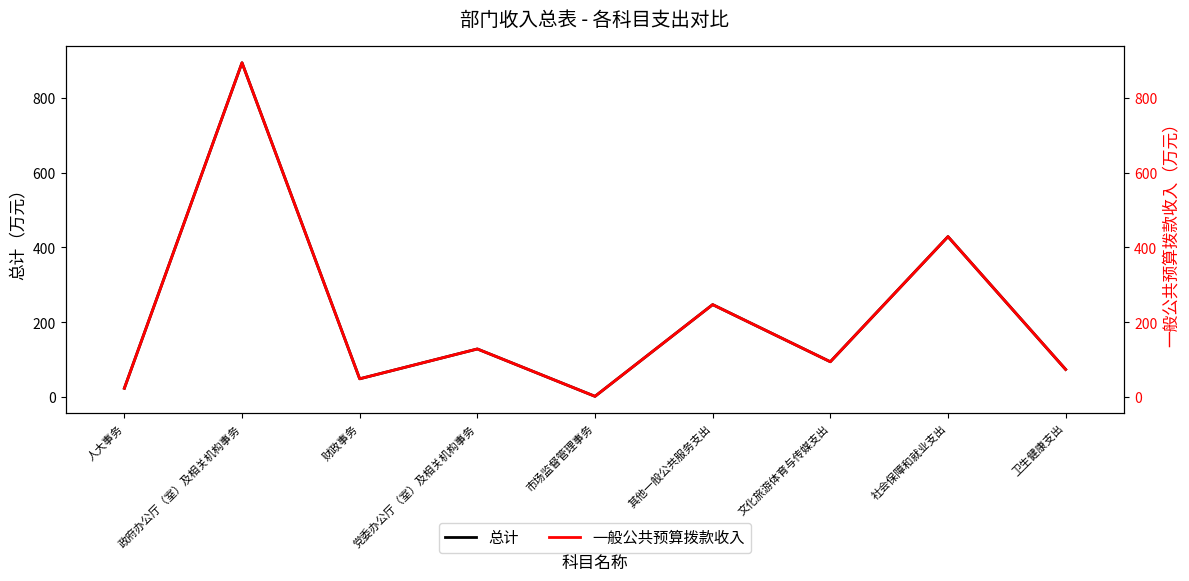

At which category is the sum across all series the highest?

政府办公厅（室）及相关机构事务